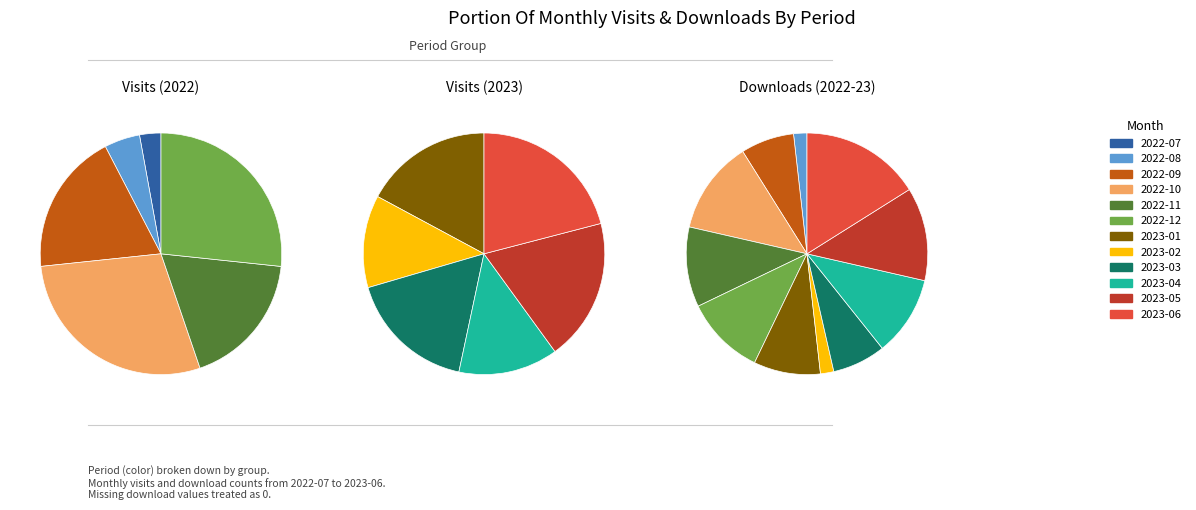

How many slices are in this pie chart?

12